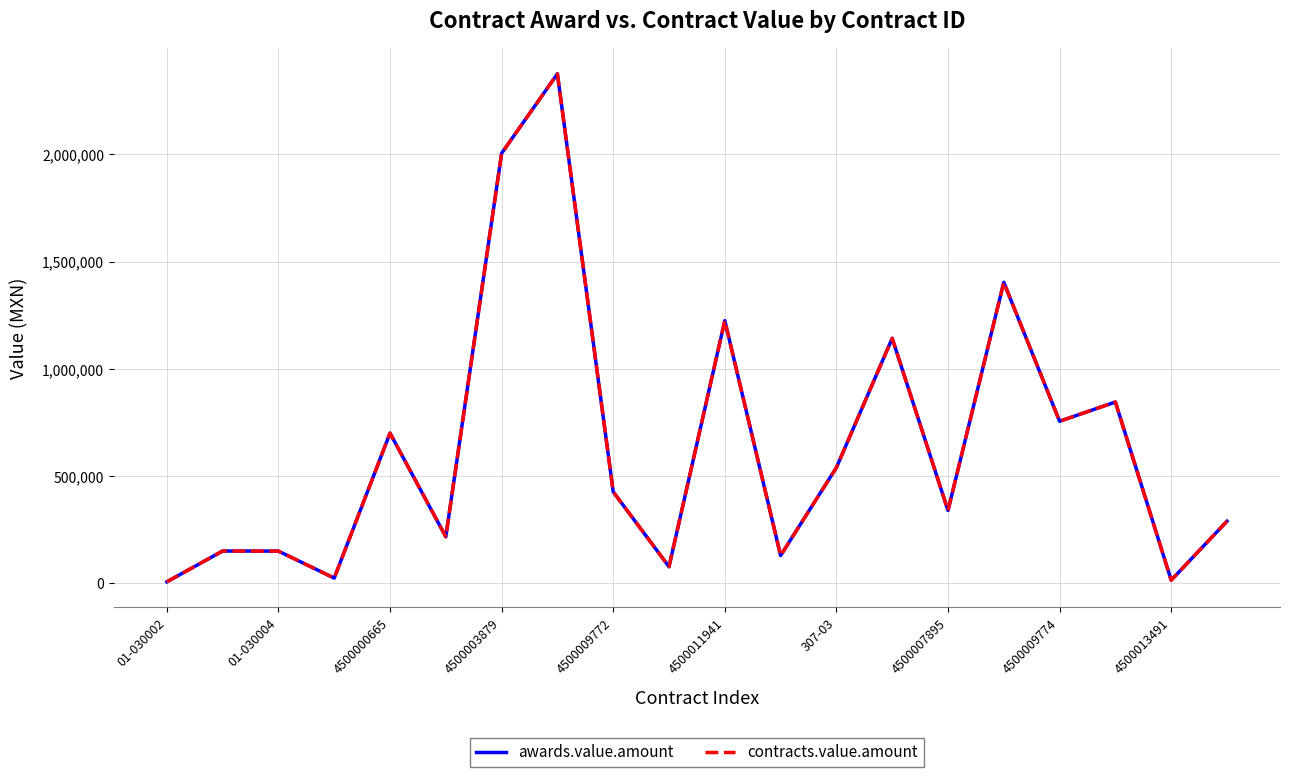

Does the chart have visible grid lines?

Yes